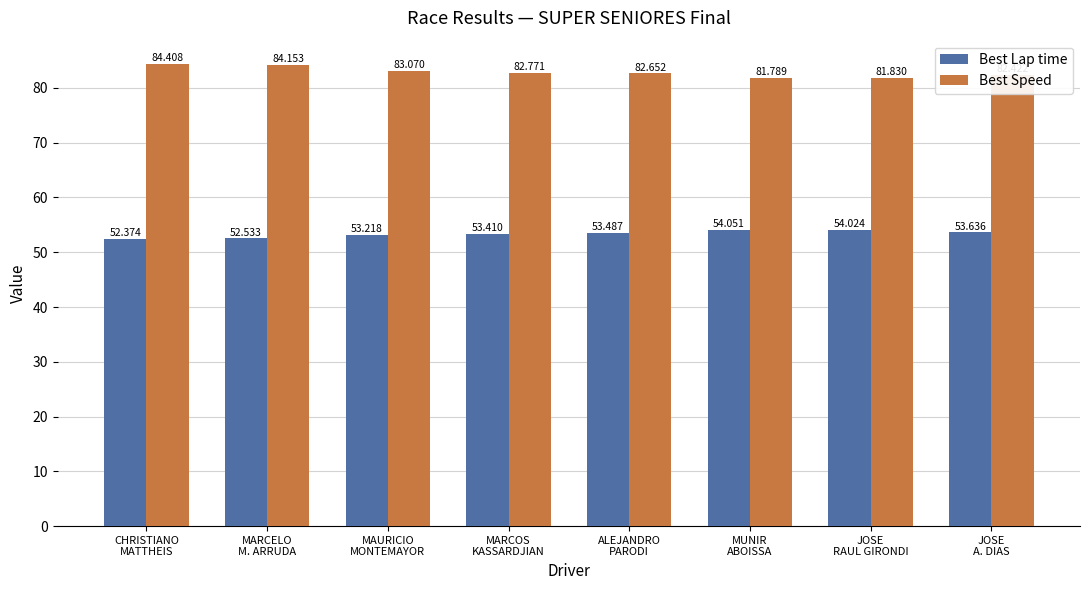

Are the bars grouped side by side (vs. stacked)?

Yes